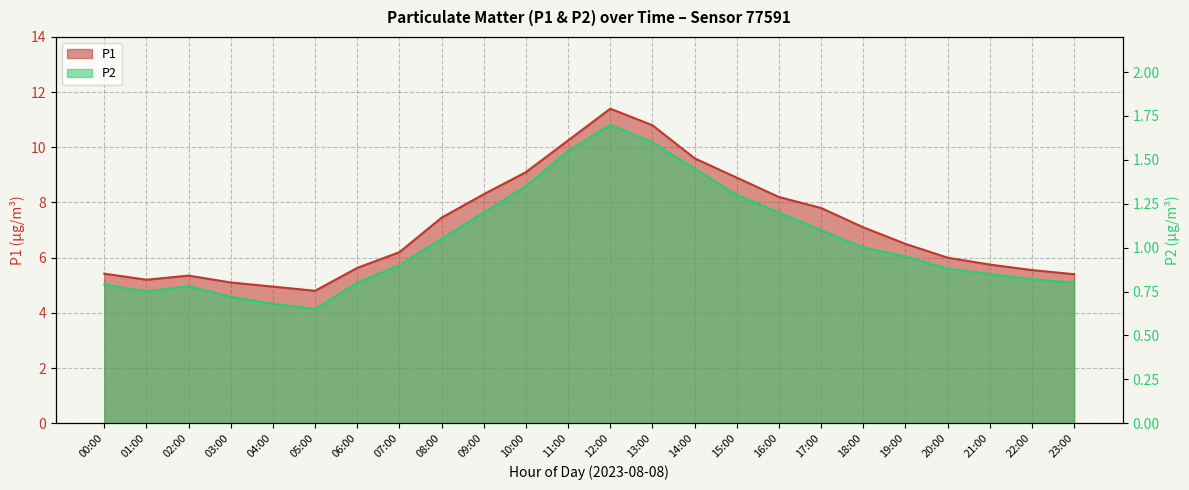

What are all the series names shown in the legend?

P1, P2